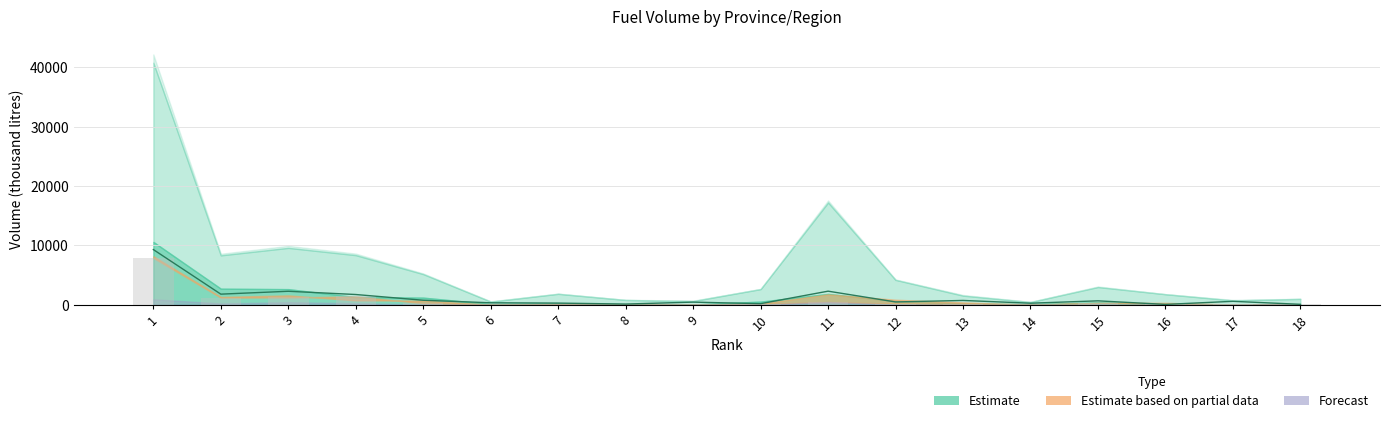

Which label corresponds to the largest value in the chart?

1